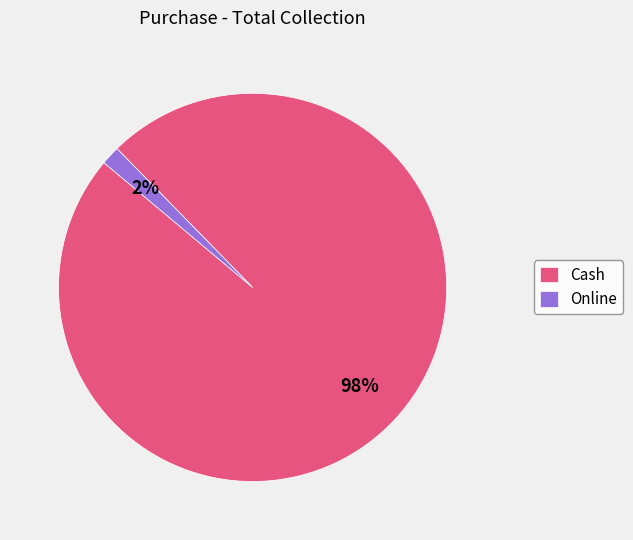

What percentage is the Online slice, to the nearest percent?

2%